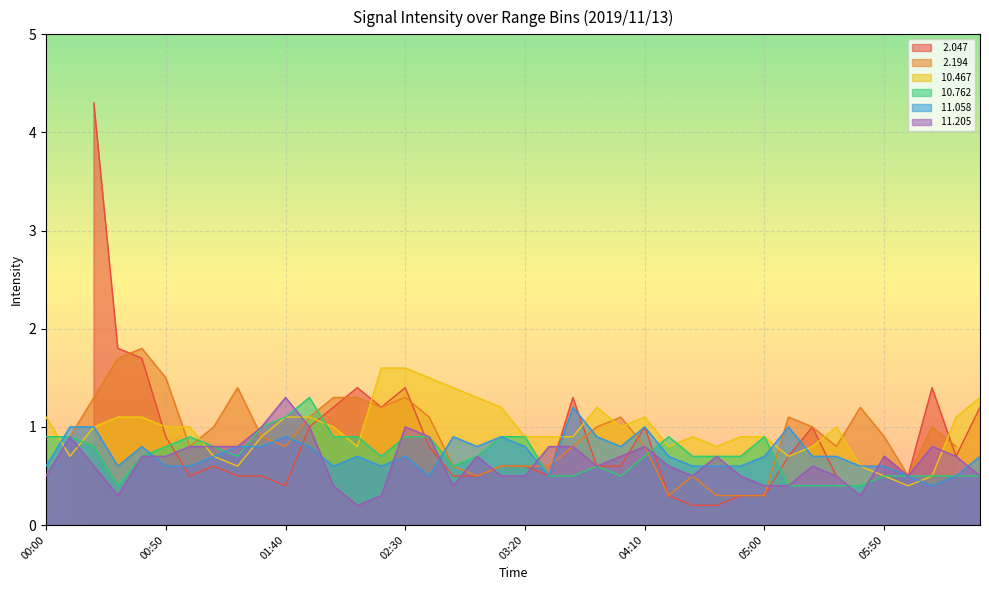

In  10.762, how many points are lower than both neighbors (excluding endpoints)?

5